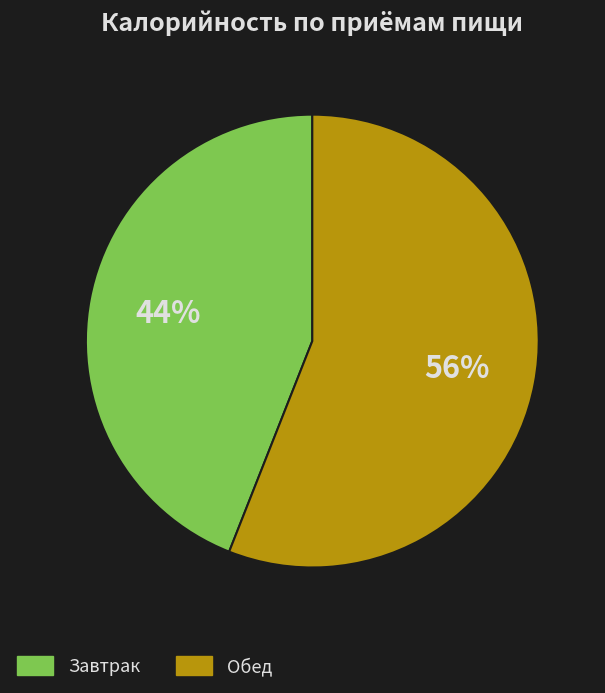

To the nearest percent, what is the average slice percentage?

50%